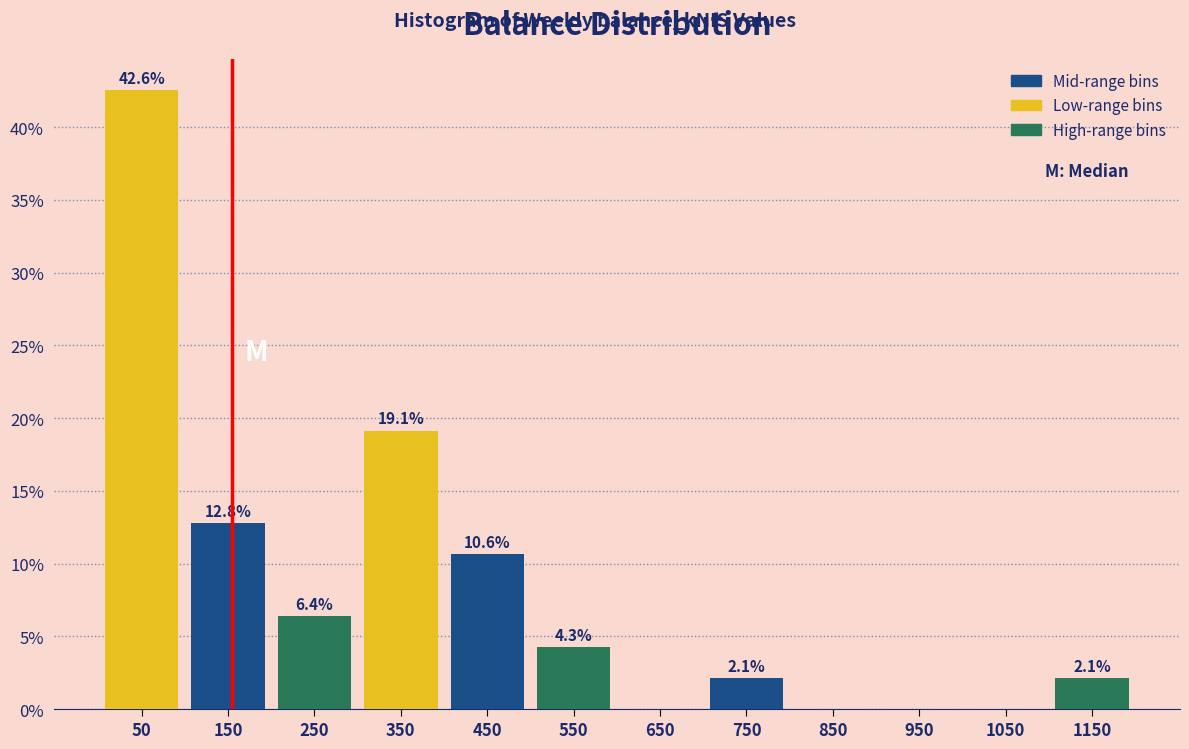

Over which range of the x-axis is the bar tallest?

0 to 100